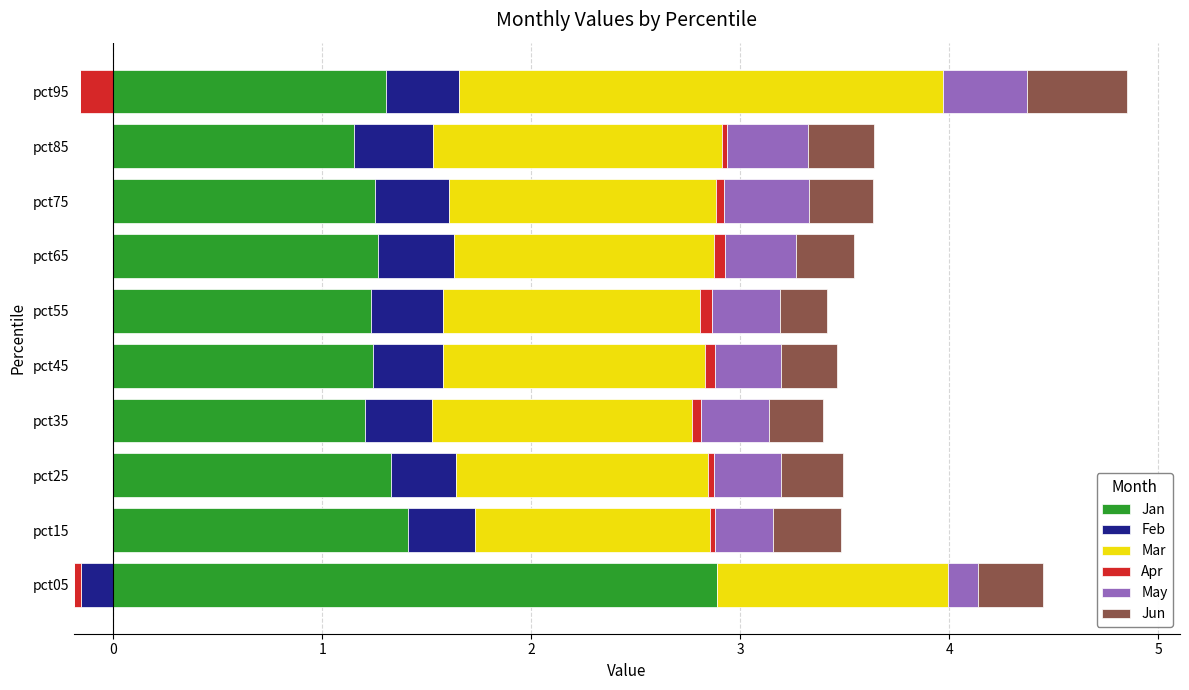

What is the sum of all Jan values?

14.3